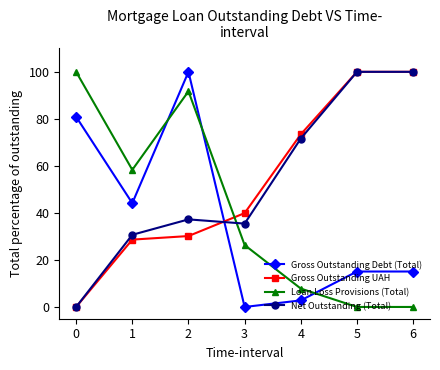

Where is the first local minimum for Loan Loss Provisions (Total)?

1